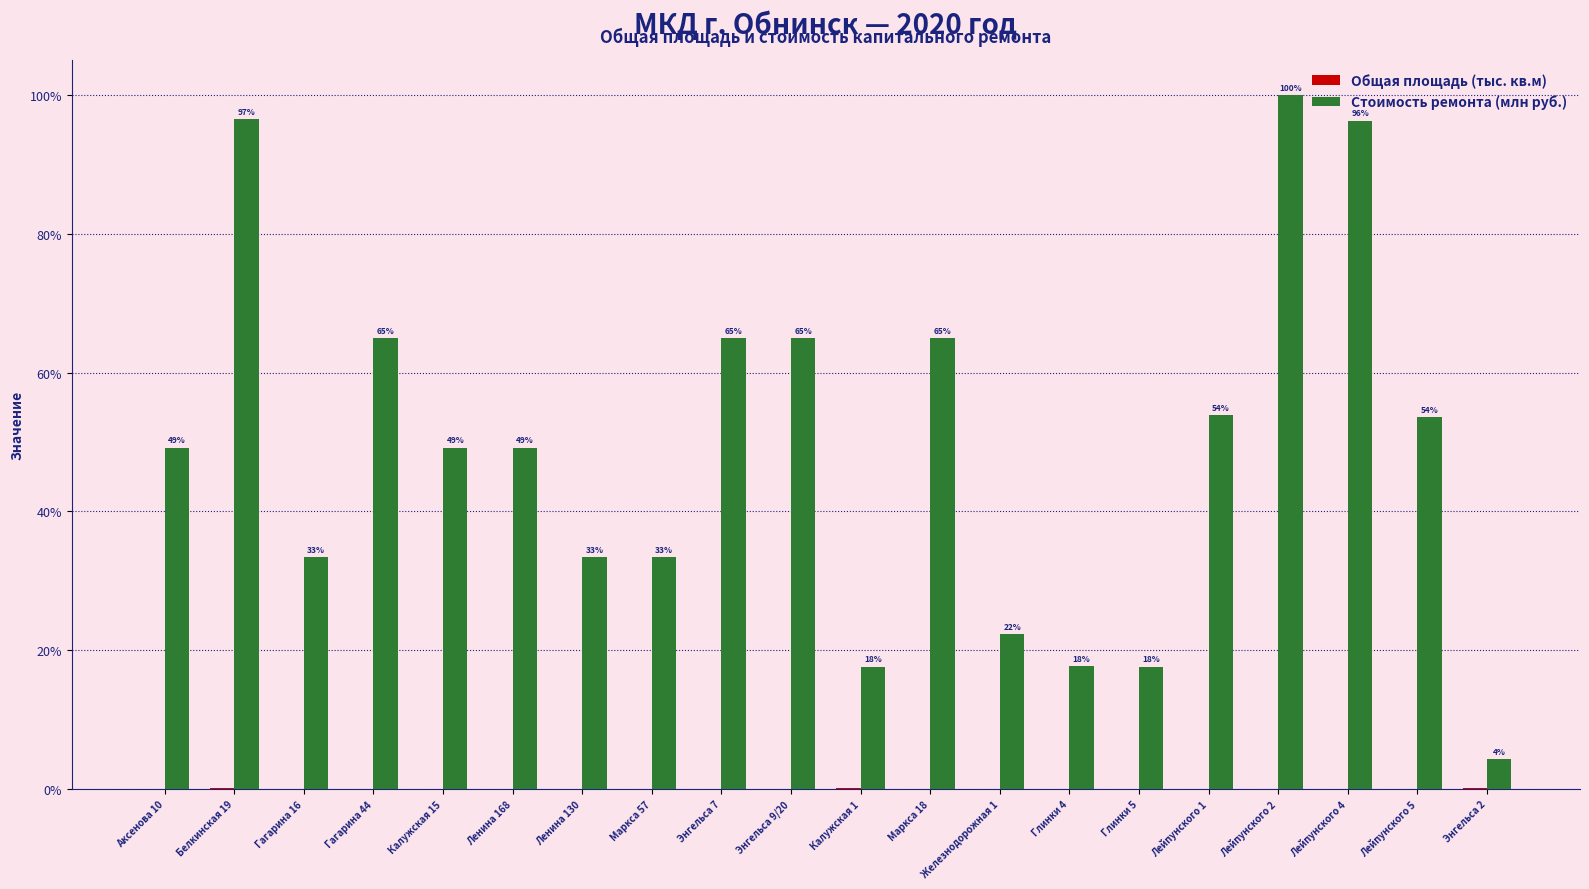

Read the Стоимость ремонта (млн руб.) value at Аксенова 10.

49.2